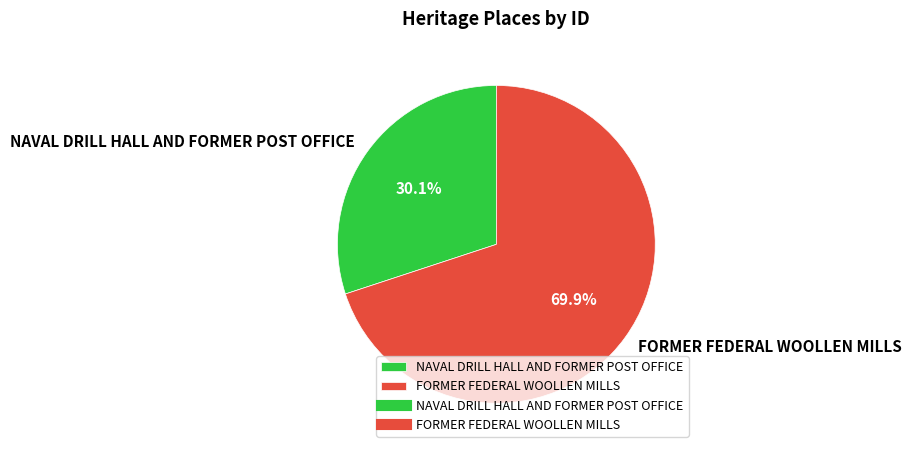

Approximately how many times larger is the value at FORMER FEDERAL WOOLLEN MILLS compared to NAVAL DRILL HALL AND FORMER POST OFFICE?

2.3